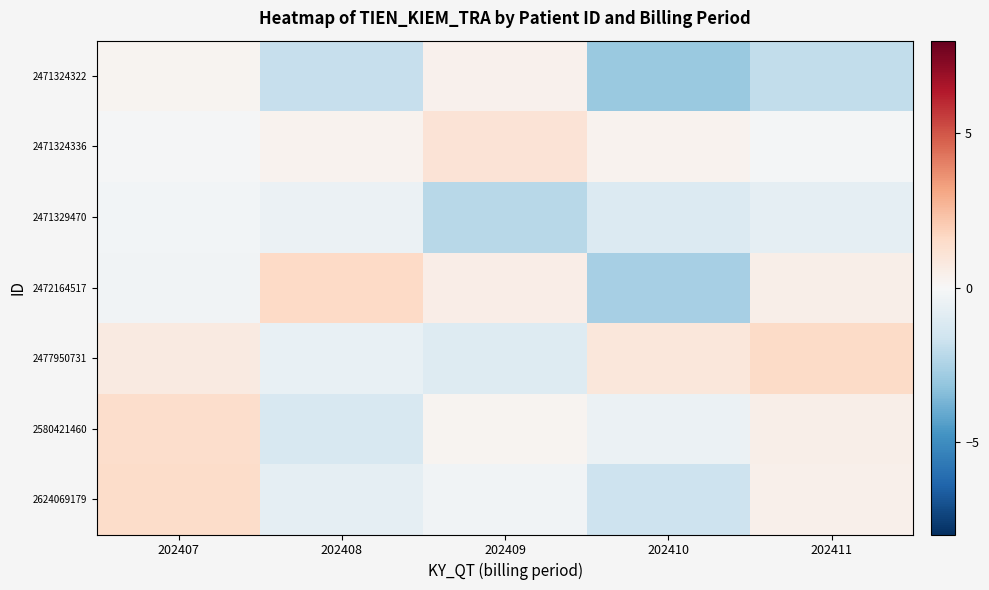

Reading left to right, what are all the values shown in this chart?

2471324322: 202407=0.2	202408=-1.8	202409=0.3	202410=-2.9	202411=-2.0
2471324336: 202407=-0.1	202408=0.3	202409=1.1	202410=0.3	202411=-0.2
2471329470: 202407=-0.2	202408=-0.5	202409=-2.2	202410=-1.1	202411=-0.7
2472164517: 202407=-0.3	202408=1.6	202409=0.5	202410=-2.6	202411=0.5
2477950731: 202407=0.7	202408=-0.6	202409=-1.0	202410=0.9	202411=1.5
2580421460: 202407=1.4	202408=-1.3	202409=0.2	202410=-0.5	202411=0.5
2624069179: 202407=1.5	202408=-0.7	202409=-0.3	202410=-1.7	202411=0.4